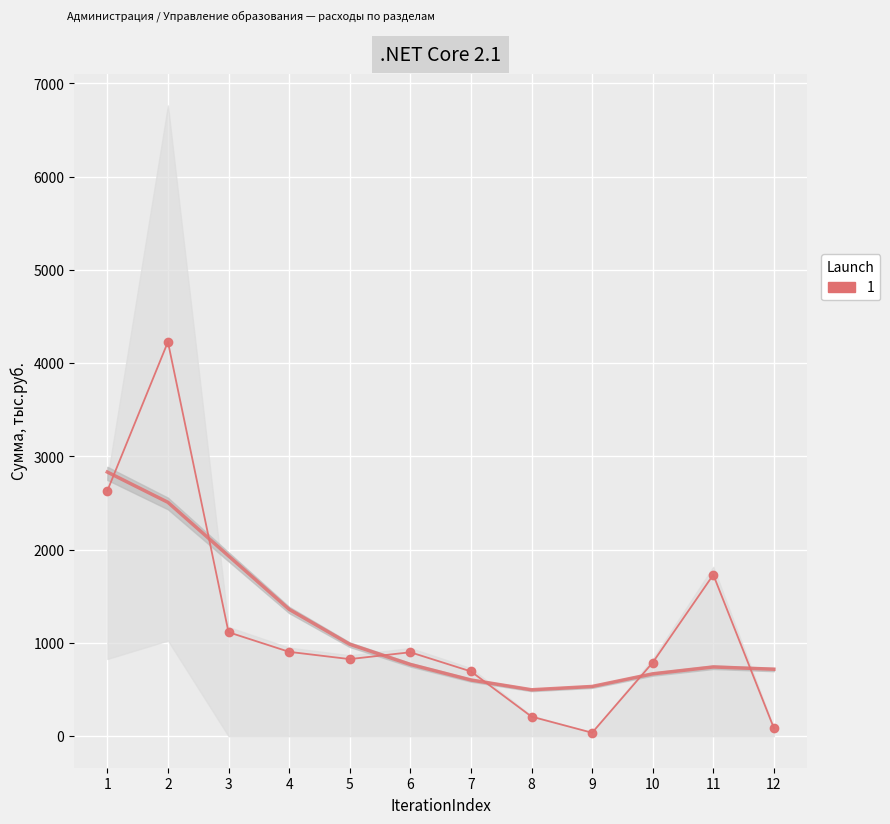

Reading left to right, transcribe all the data shown in this chart.

1=2631.2	2=4228.5	3=1114.9	4=904.5	5=826.5	6=900.2	7=694.7	8=209.8	9=37.0	10=789.5	11=1731.0	12=86.3